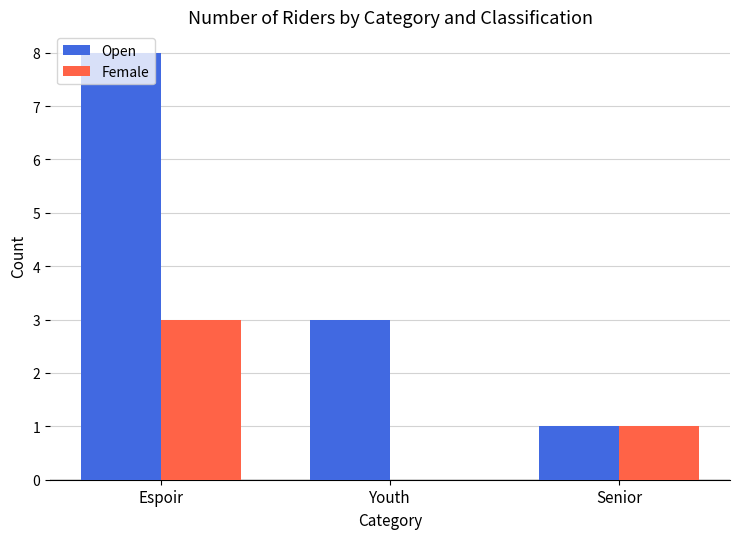

What is the sum of all Female values?

4